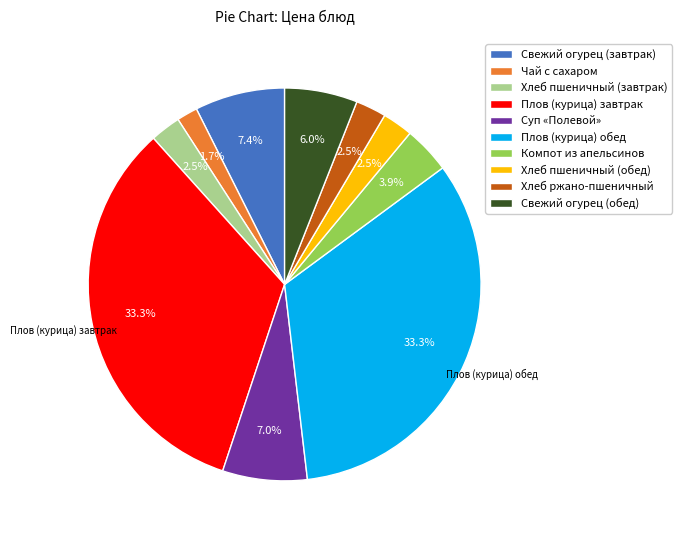

What percentage is NOT represented by Компот из апельсинов?

96.1%